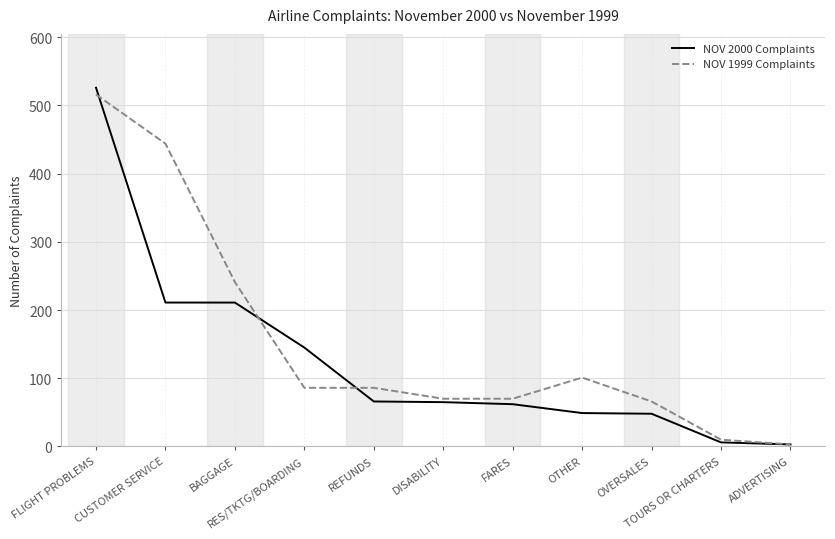

What are all the series names shown in the legend?

NOV 2000 Complaints, NOV 1999 Complaints